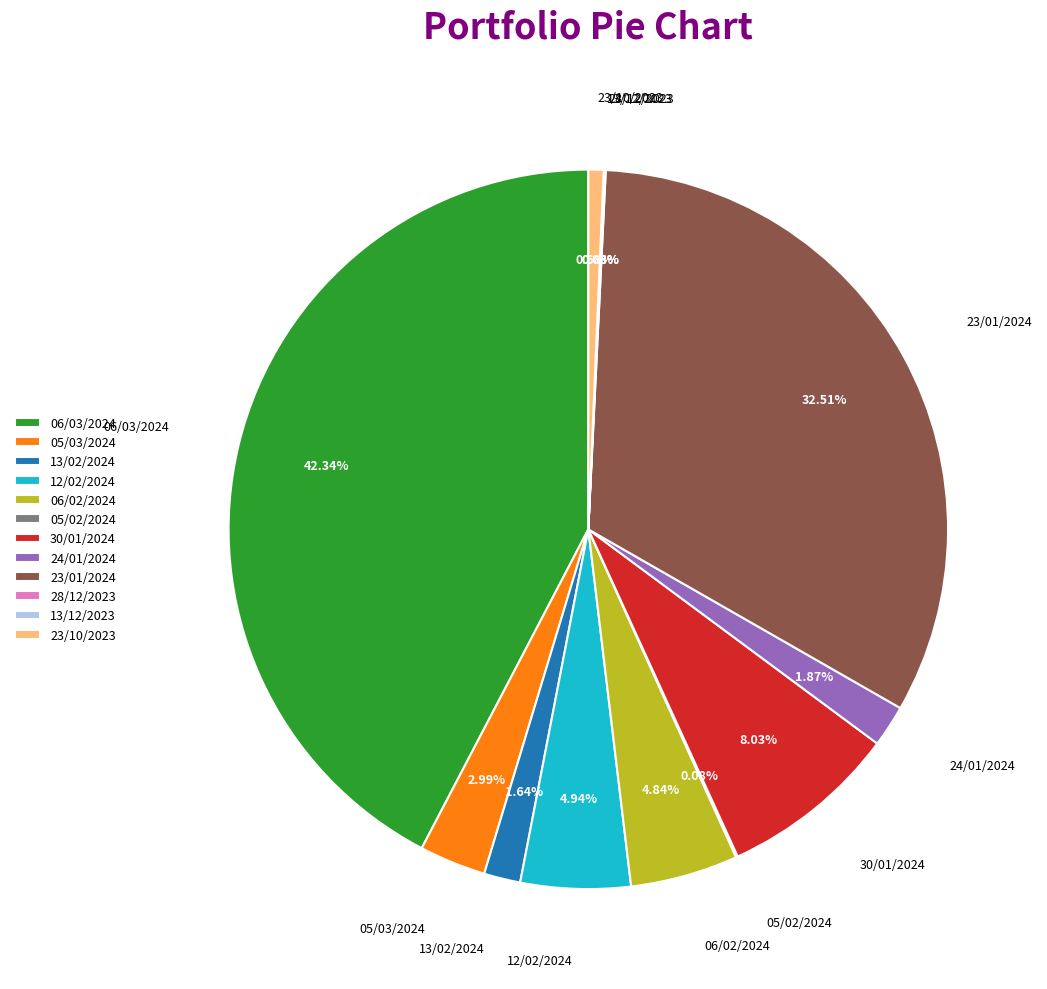

Does 30/01/2024 account for over 50% of the chart?

No